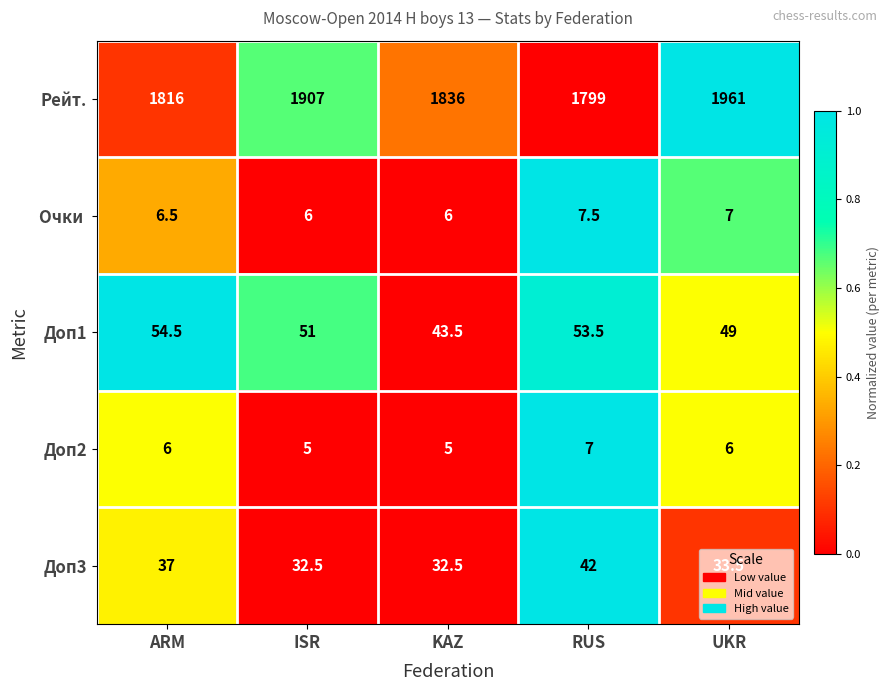

The Доп3 series shows 32.5 at ISR. True or false?

True